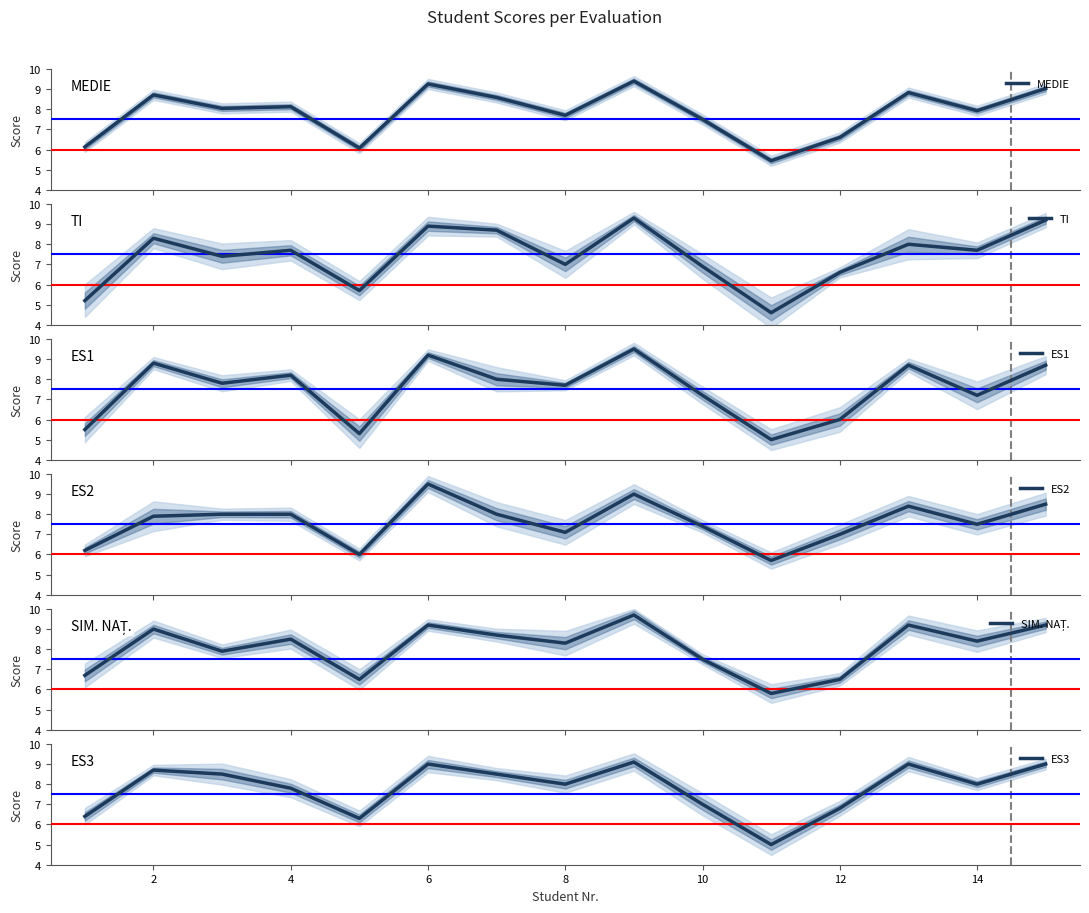

Reading right to left, list all the values displayed in this chart.

MEDIE: 9.0	7.9	8.8	6.6	5.4	7.5	9.4	7.7	8.6	9.3	6.1	8.1	8.0	8.7	6.1
TI: 9.2	7.7	8.0	6.6	4.6	6.9	9.3	7.0	8.7	8.9	5.7	7.7	7.4	8.3	5.2
ES1: 8.7	7.2	8.7	6.0	5.0	7.2	9.5	7.7	8.0	9.2	5.3	8.2	7.8	8.8	5.5
ES2: 8.5	7.5	8.4	7.0	5.7	7.4	9.0	7.1	8.0	9.5	6.0	8.0	8.0	7.9	6.2
SIM. NAȚ.: 9.2	8.4	9.2	6.5	5.8	7.5	9.7	8.3	8.7	9.2	6.5	8.5	7.9	9.0	6.7
ES3: 9.0	8.0	9.0	6.8	5.0	7.0	9.1	8.0	8.5	9.0	6.3	7.8	8.5	8.7	6.4